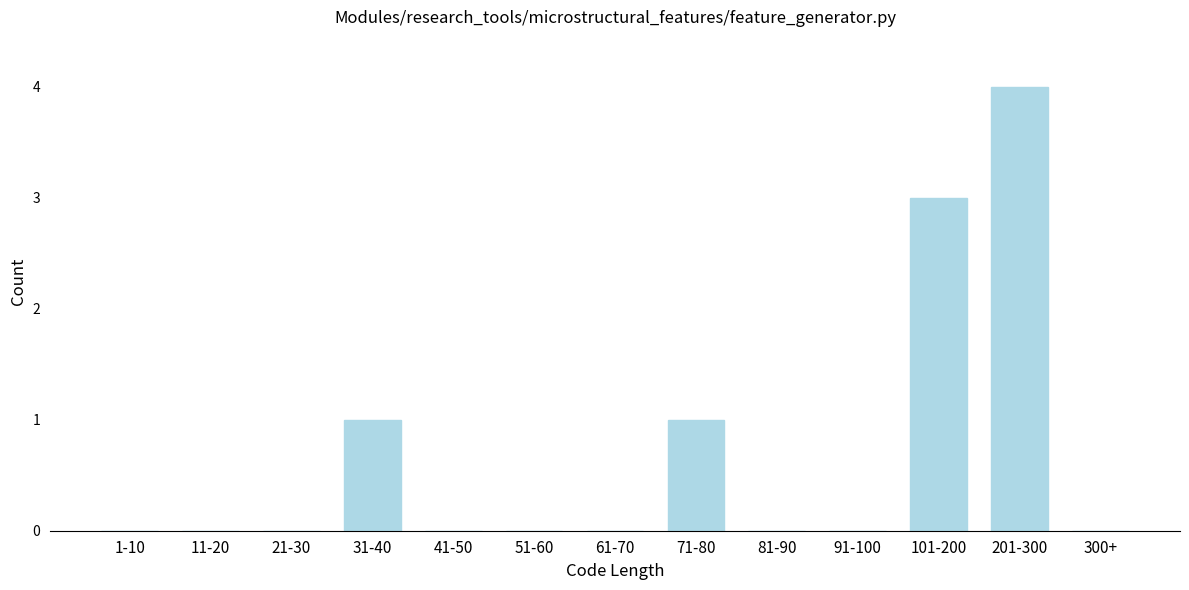

Reading left to right, what are all the values shown in this chart?

1-10=0	11-20=0	21-30=0	31-40=1	41-50=0	51-60=0	61-70=0	71-80=1	81-90=0	91-100=0	101-200=3	201-300=4	300+=0